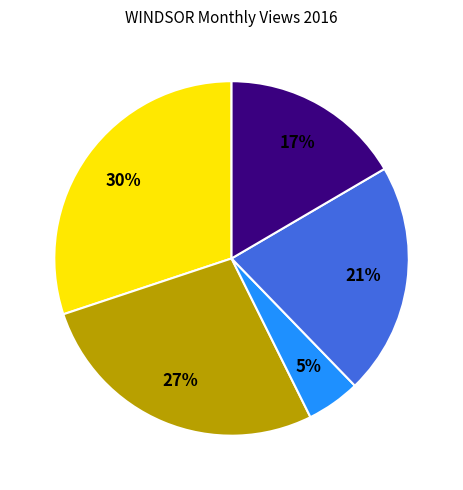

Does any single category account for the majority?

No